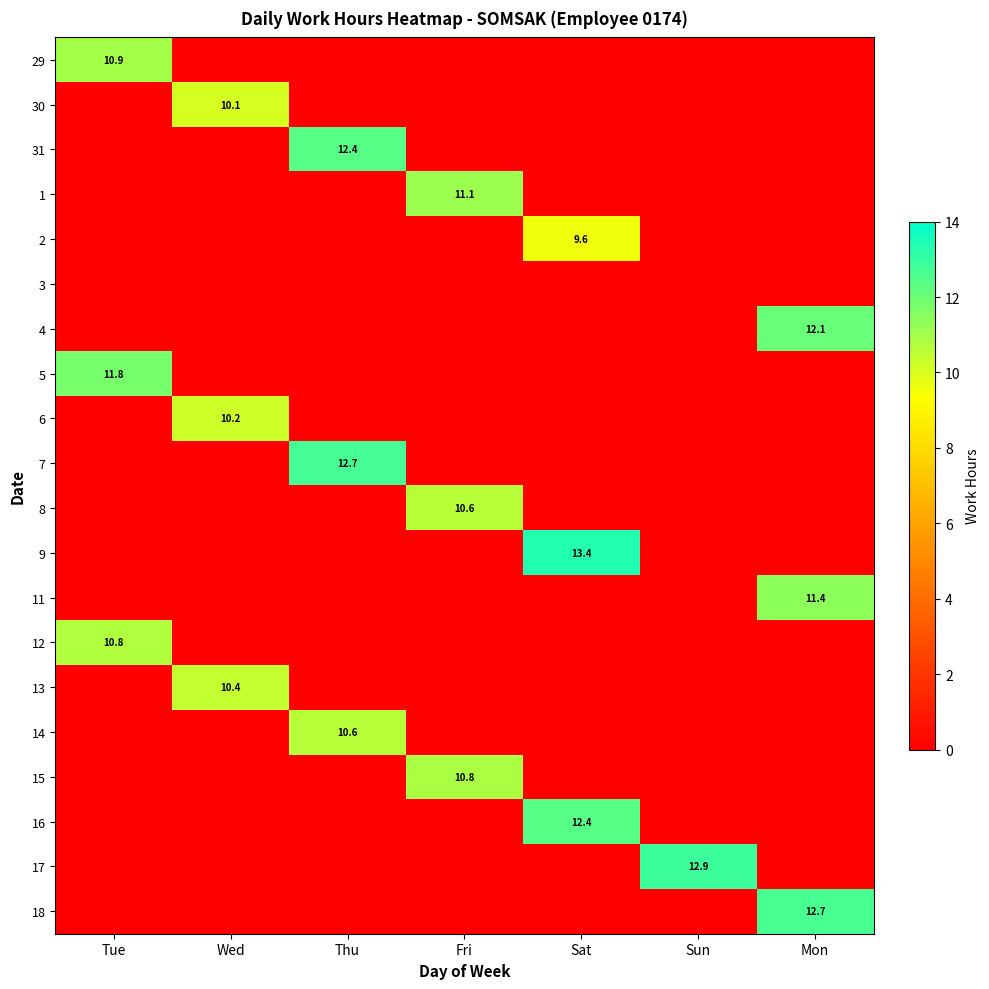

Is it true that 8 equals 16.8 at Fri?

False